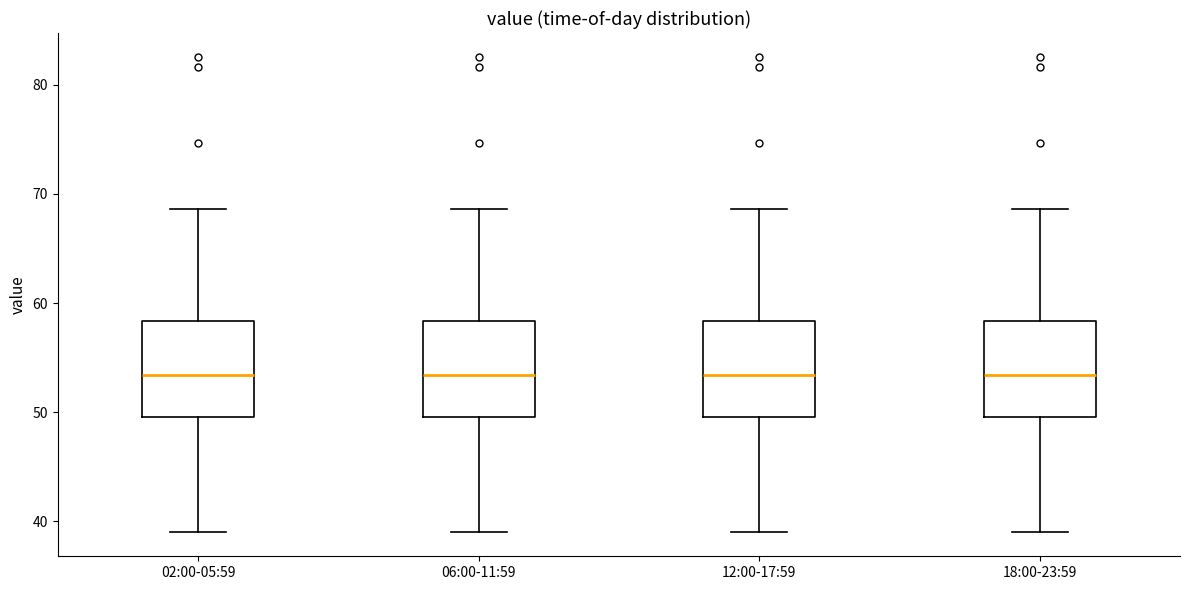

Where is the lower edge of the box for 06:00-11:59 on the y-axis? The values are not printed on the chart, so give them approximately, as read against the axis.

50